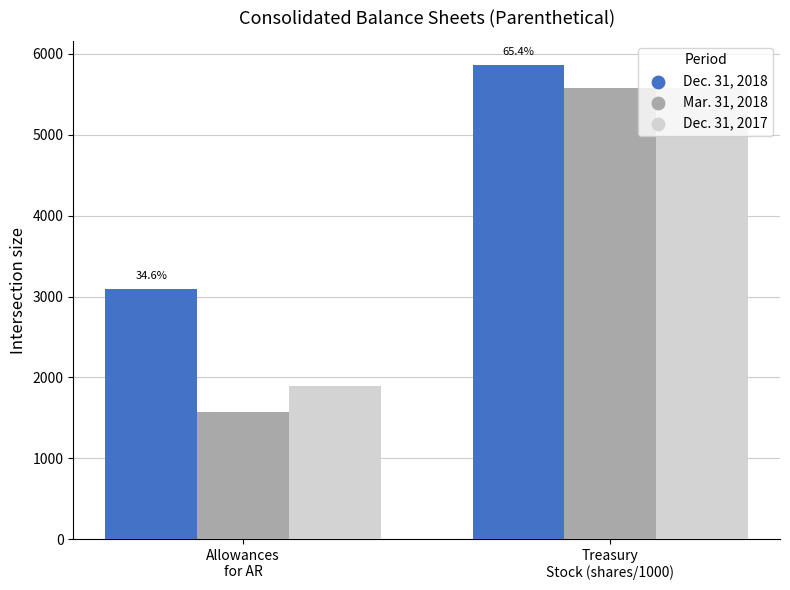

Which series has the widest spread of values?

Mar. 31, 2018